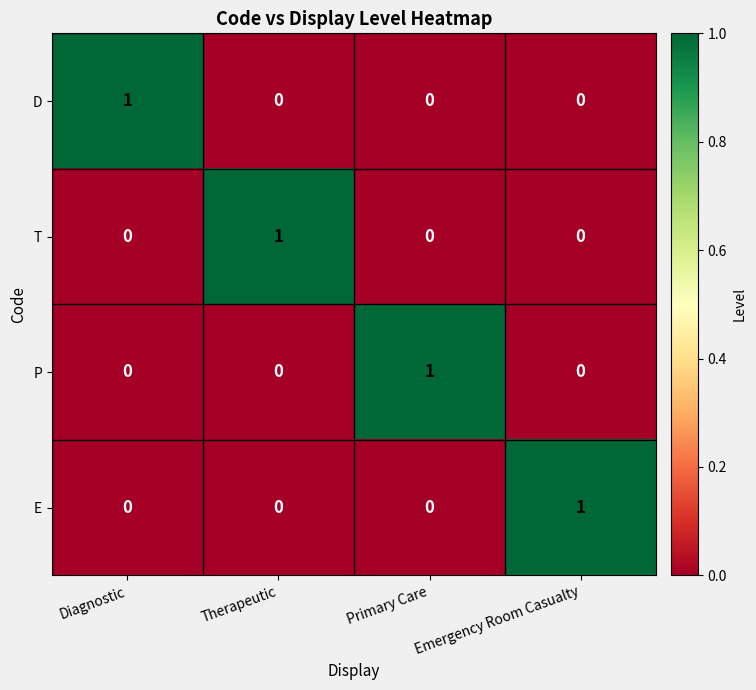

What is the total value across all series at Diagnostic?

1